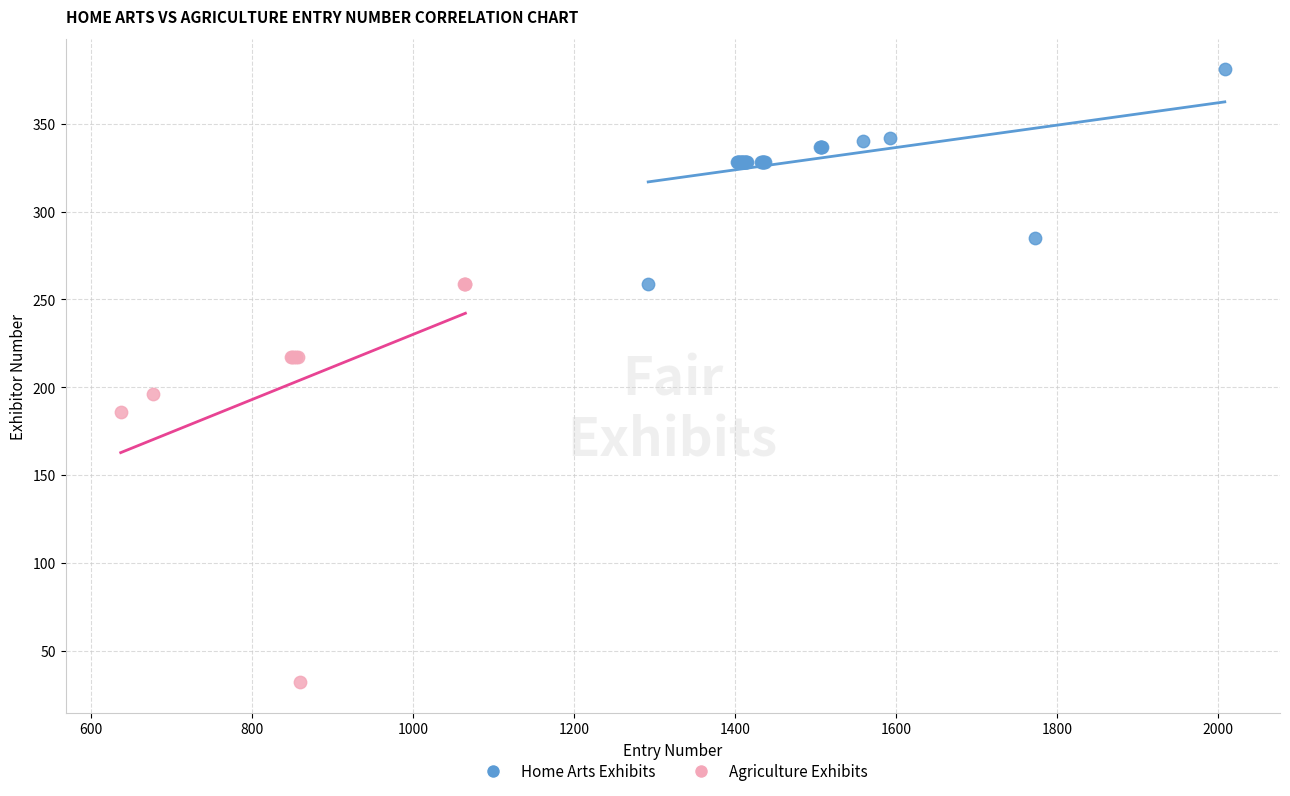

Which series contains the lowest Y value?

Agriculture Exhibits